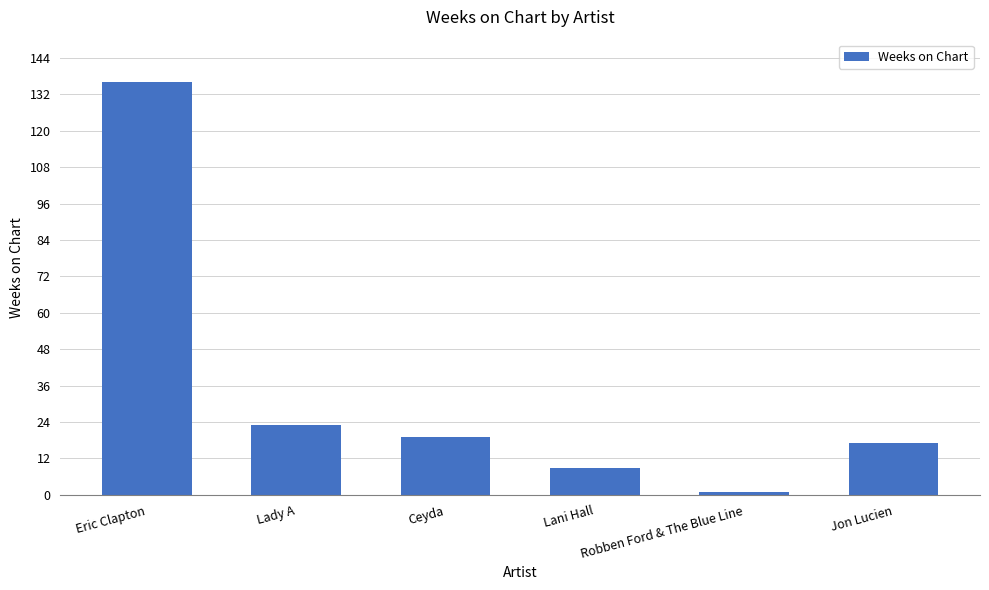

At which category does the chart reach its minimum across all series?

Robben Ford & The Blue Line